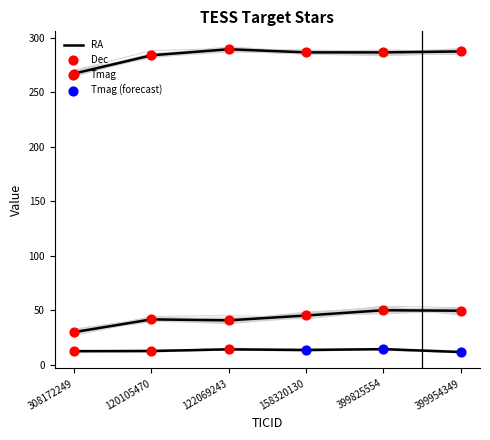

Which series has the largest Y range (max minus min)?

RA